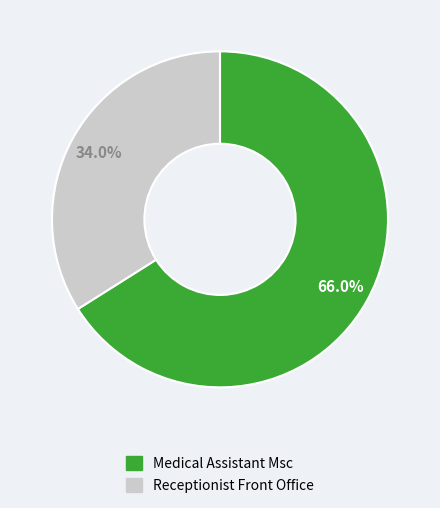

What is the smallest slice in the pie chart?

Receptionist Front Office